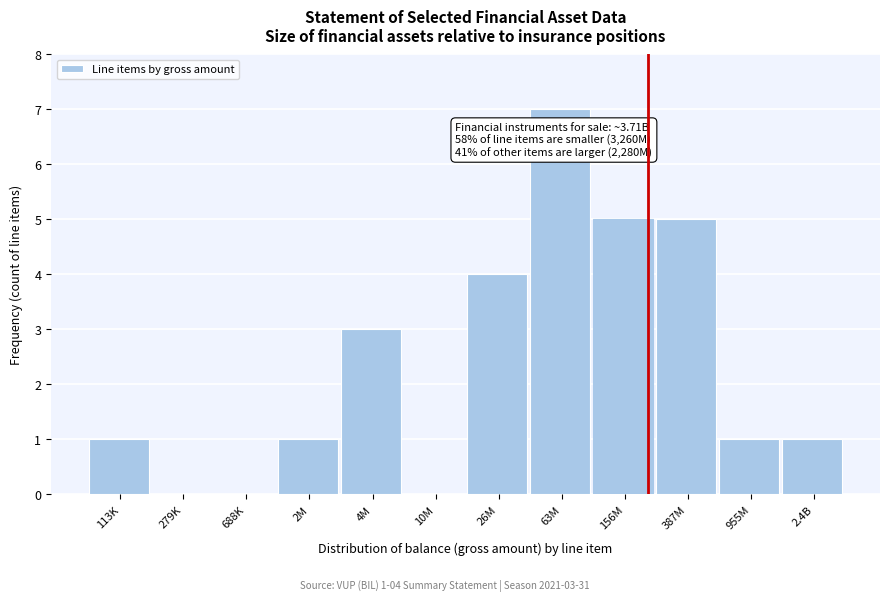

Reading right to left, transcribe all the data shown in this chart.

2.4B=1	955M=1	387M=5	156M=5	63M=7	26M=4	10M=0	4M=3	2M=1	688K=0	279K=0	113K=1